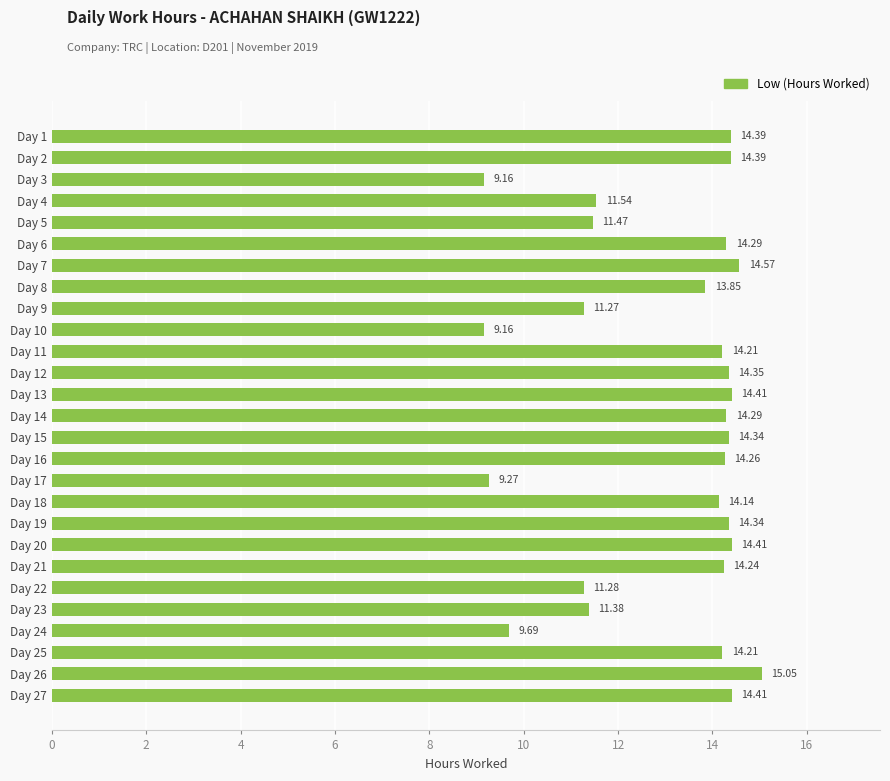

What is the ratio of the value at Day 11 to the value at Day 24?

1.5